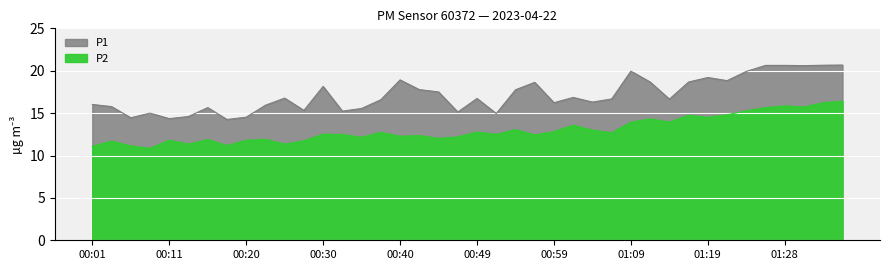

Rank the categories by P1 value from lowest to highest.

00:18, 00:11, 00:06, 00:20, 00:13, 00:52, 00:08, 00:47, 00:32, 00:28, 00:35, 00:15, 00:03, 00:23, 00:01, 00:59, 01:04, 00:37, 01:14, 01:06, 00:49, 00:25, 01:02, 00:45, 00:54, 00:42, 00:30, 00:57, 01:11, 01:16, 01:21, 00:40, 01:19, 01:23, 01:09, 01:31, 01:26, 01:28, 01:33, 01:36